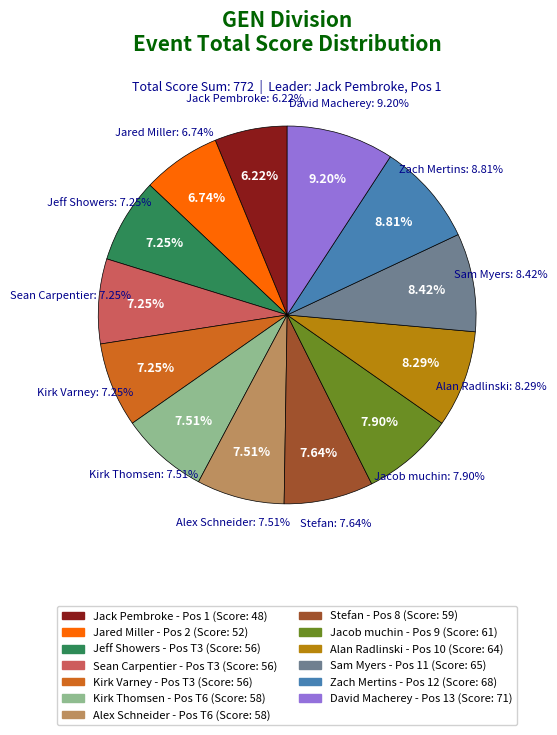

How many segments does this pie chart have?

13